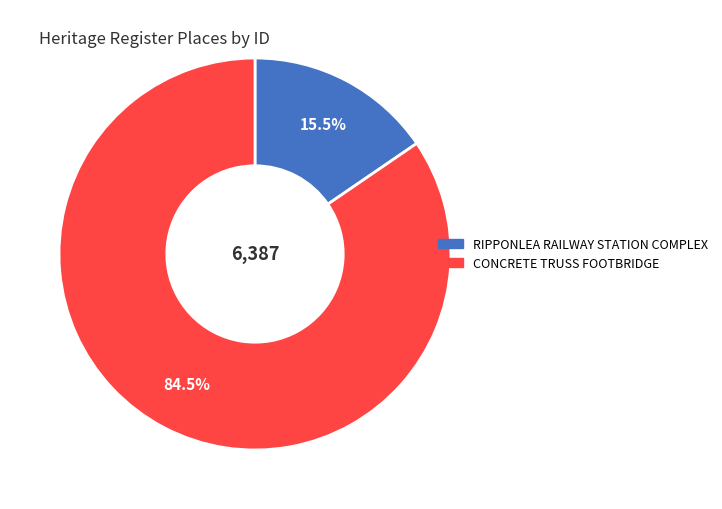

How many segments does this pie chart have?

2